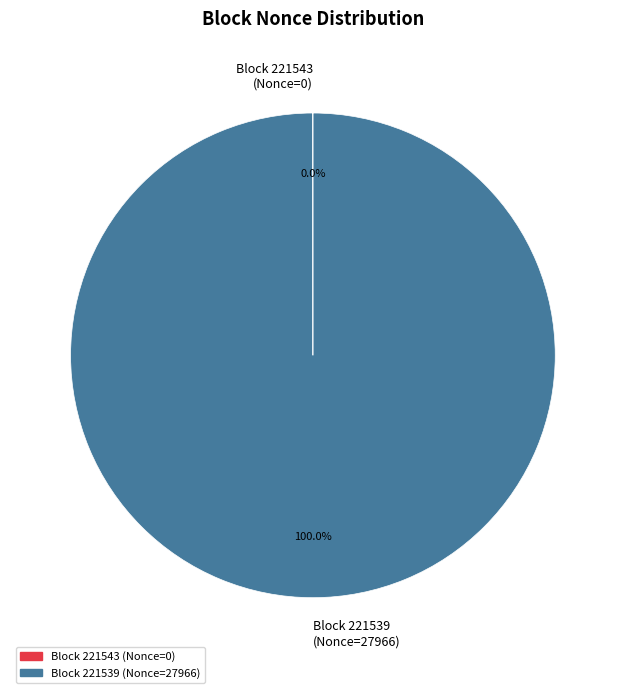

What is the majority slice?

Block 221539 (Nonce=27966)